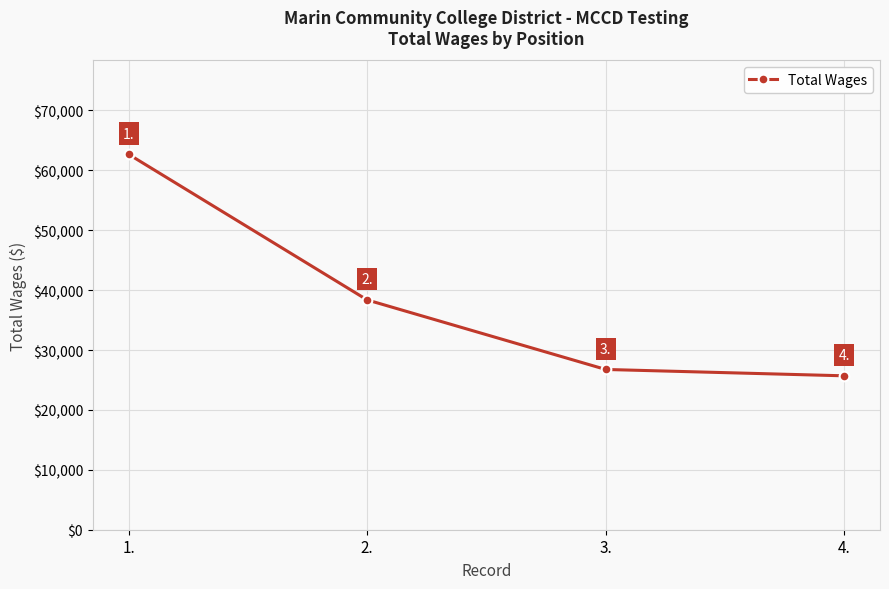

Count the number of data series in this chart.

1